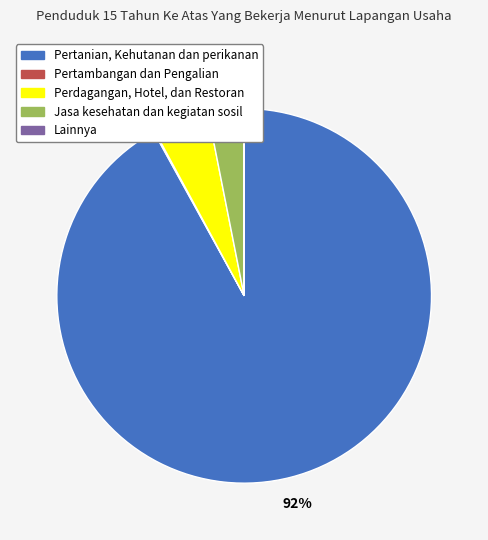

Is it true that Pertanian, Kehutanan dan perikanan is 92% of the pie?

True